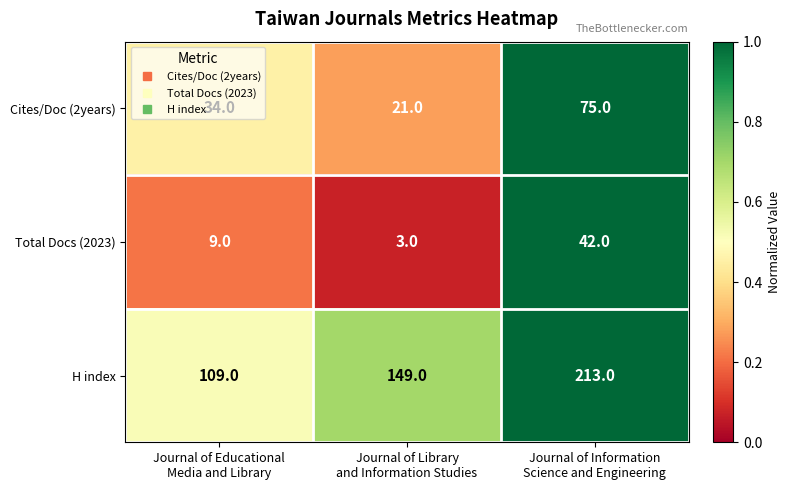

How many distinct data groups are displayed?

3